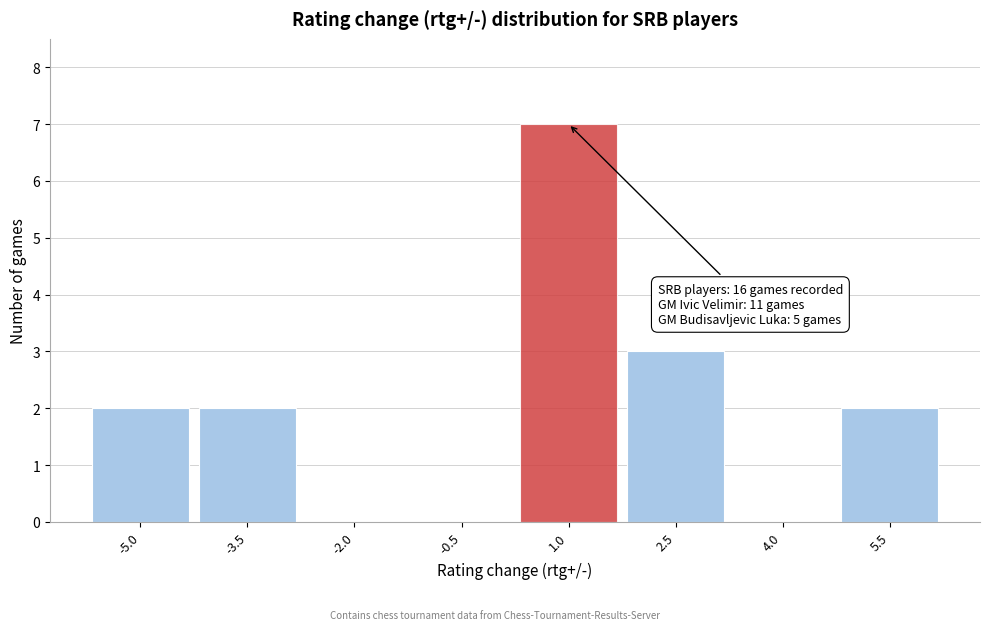

Reading right to left, transcribe all the data shown in this chart.

5.5=2	4.0=0	2.5=3	1.0=7	-0.5=0	-2.0=0	-3.5=2	-5.0=2